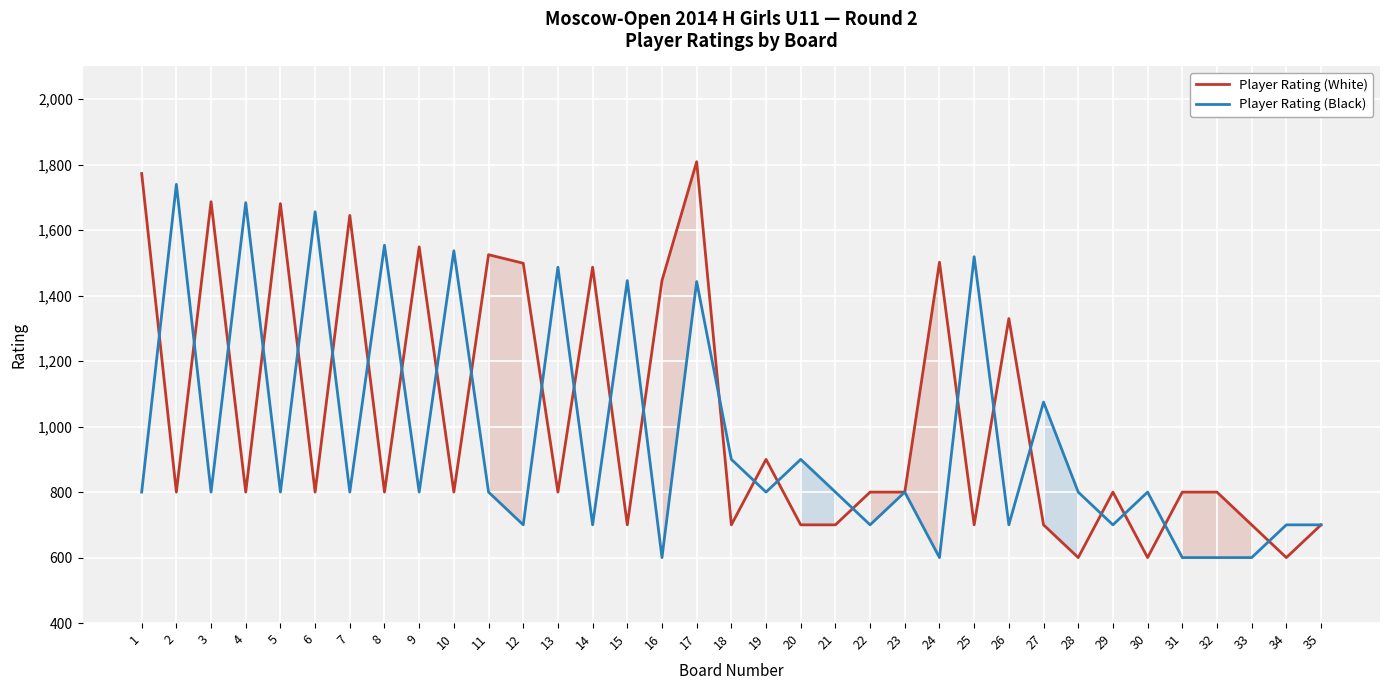

After their last crossing, which series has the higher values: Player Rating (Black) or Player Rating (White)?

Player Rating (Black)